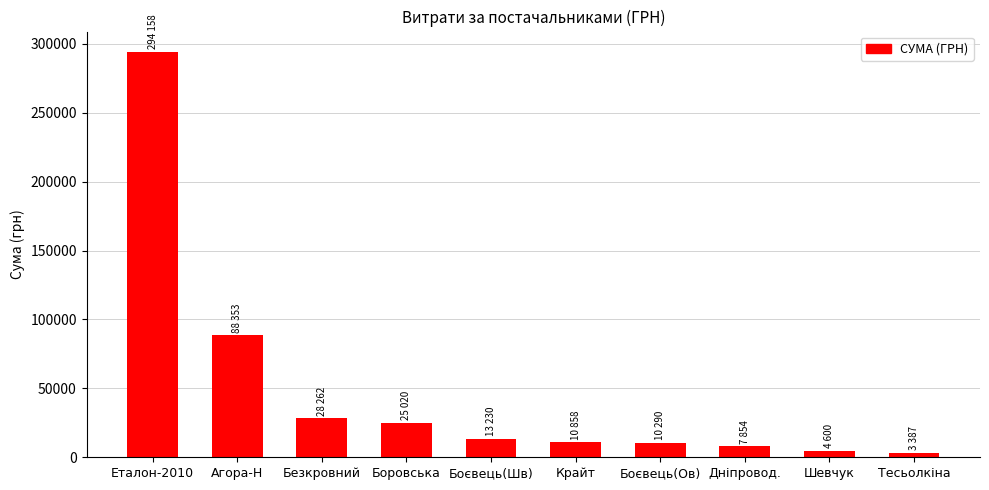

The chart shows a value of 40563.7 at Боровська. True or false?

False